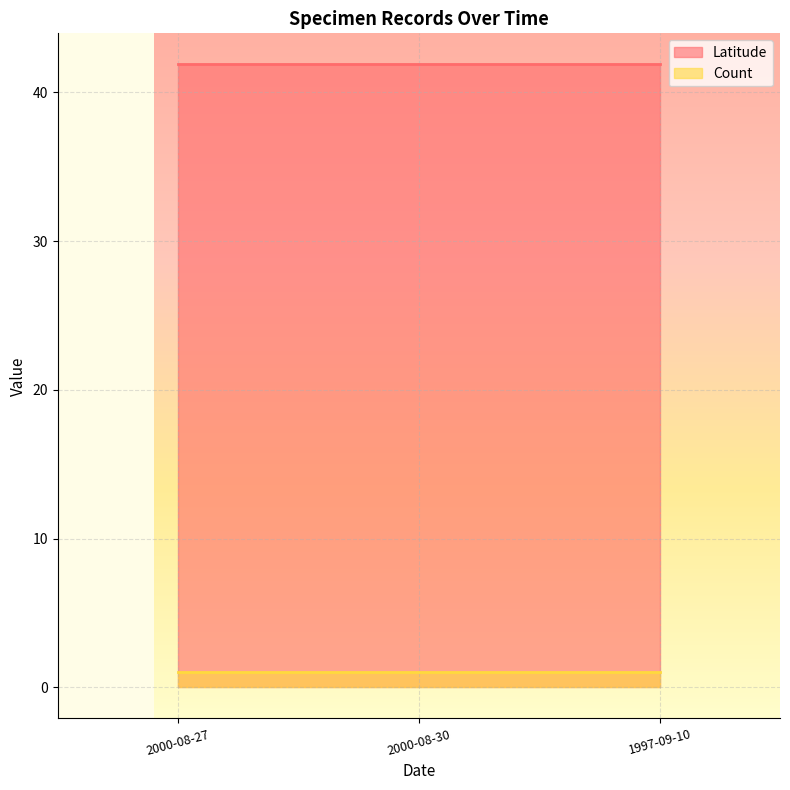

What is the value of the Count point at the 1st from the left?

1.0